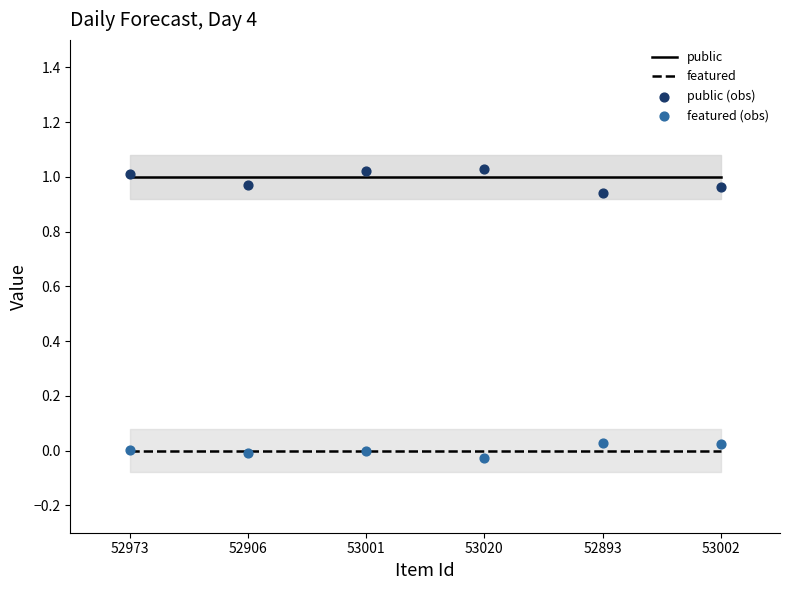

Is the value of featured (obs) at 52973 greater than the value of featured at 52893?

Yes